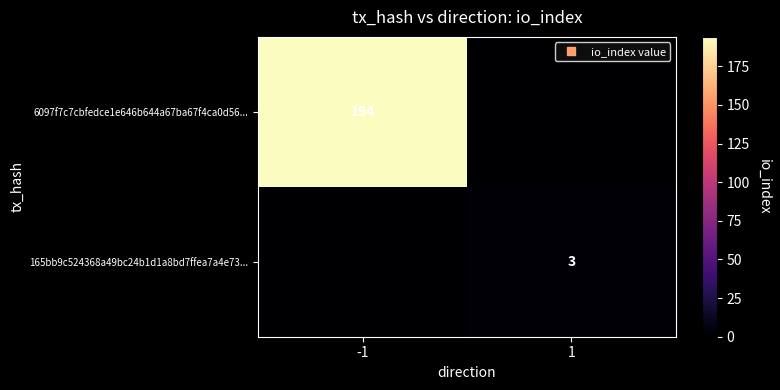

How many 165bb9c524368a49bc24b1d1a8bd7ffea7a4e73... values are between 0 and 3?

2